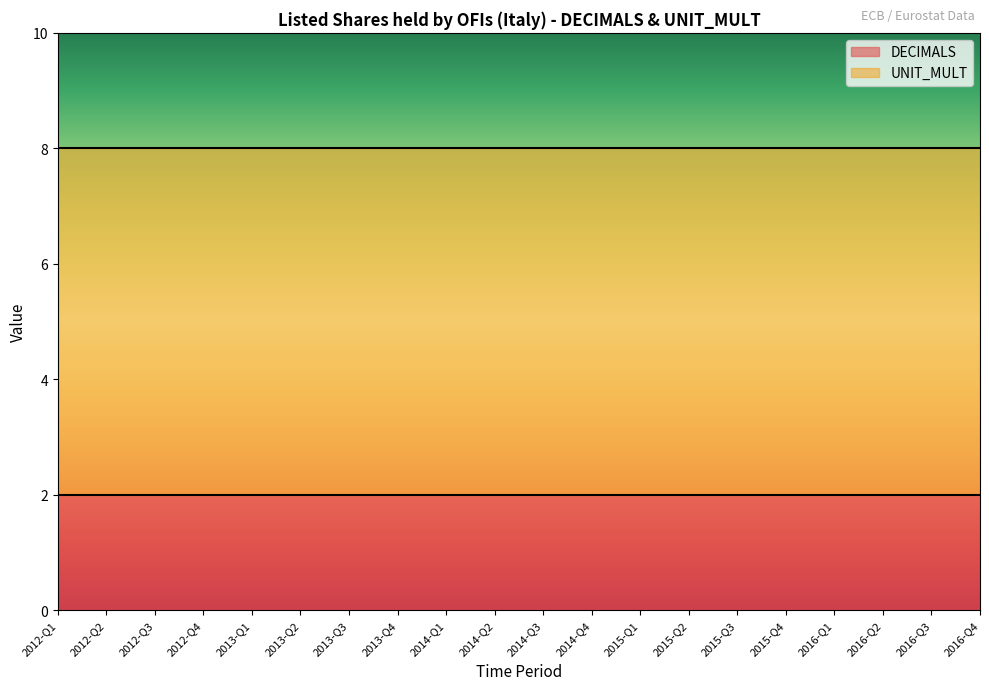

What is the label of the 2nd point from the right?

2016-Q3